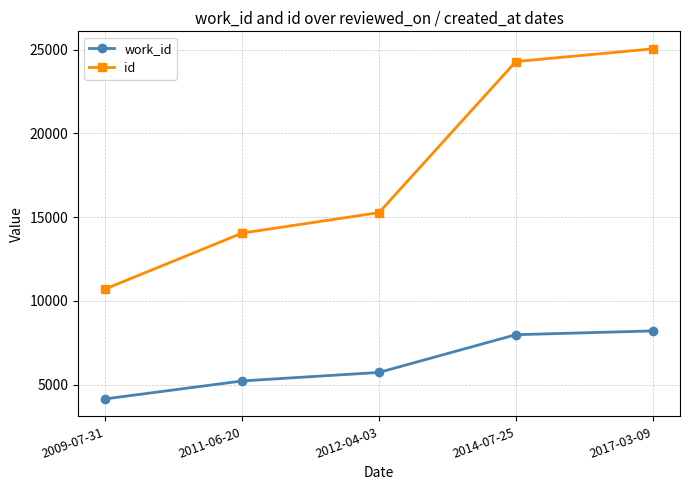

What is the difference between the work_id values at 2011-06-20 and 2014-07-25?

2761